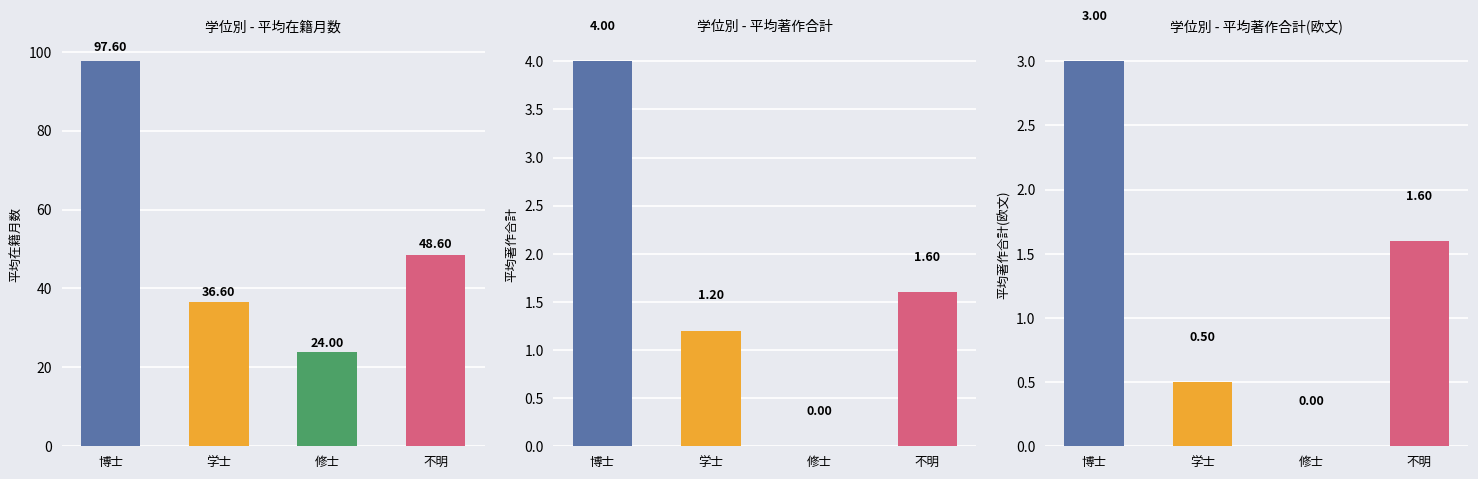

At how many categories does at least one series exceed 18?

4